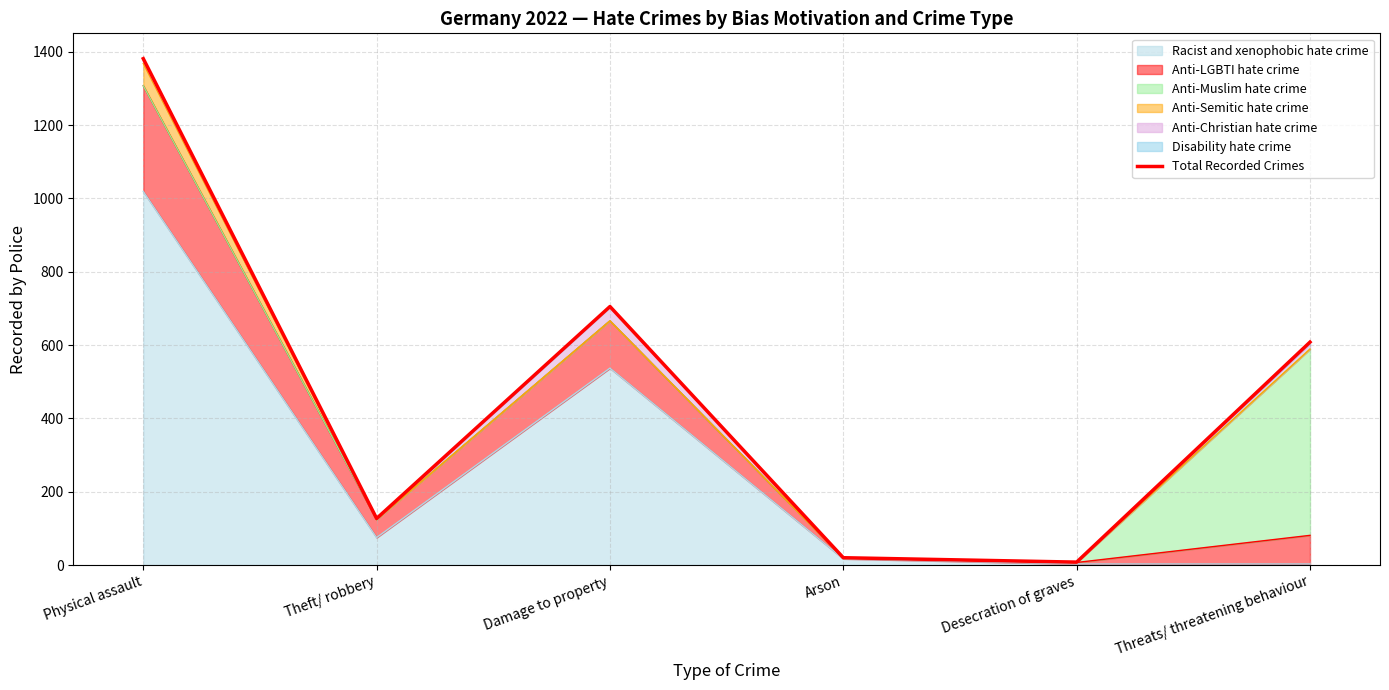

List the labels in order of value, smallest first.

Desecration of graves, Arson, Theft/ robbery, Threats/ threatening behaviour, Damage to property, Physical assault